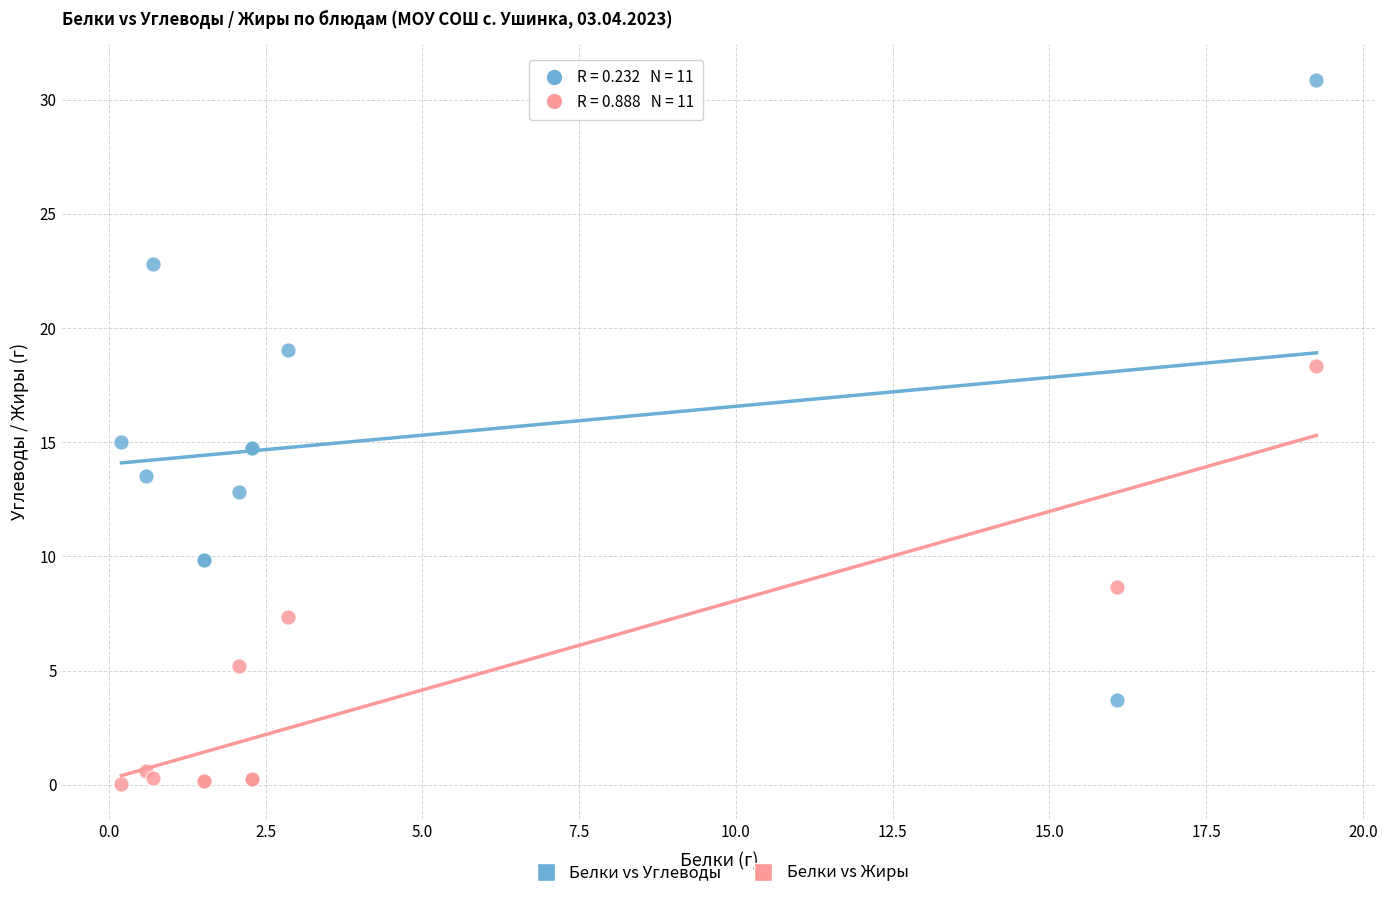

In the Белки vs Жиры series, what Y value is closest to 9?

8.6